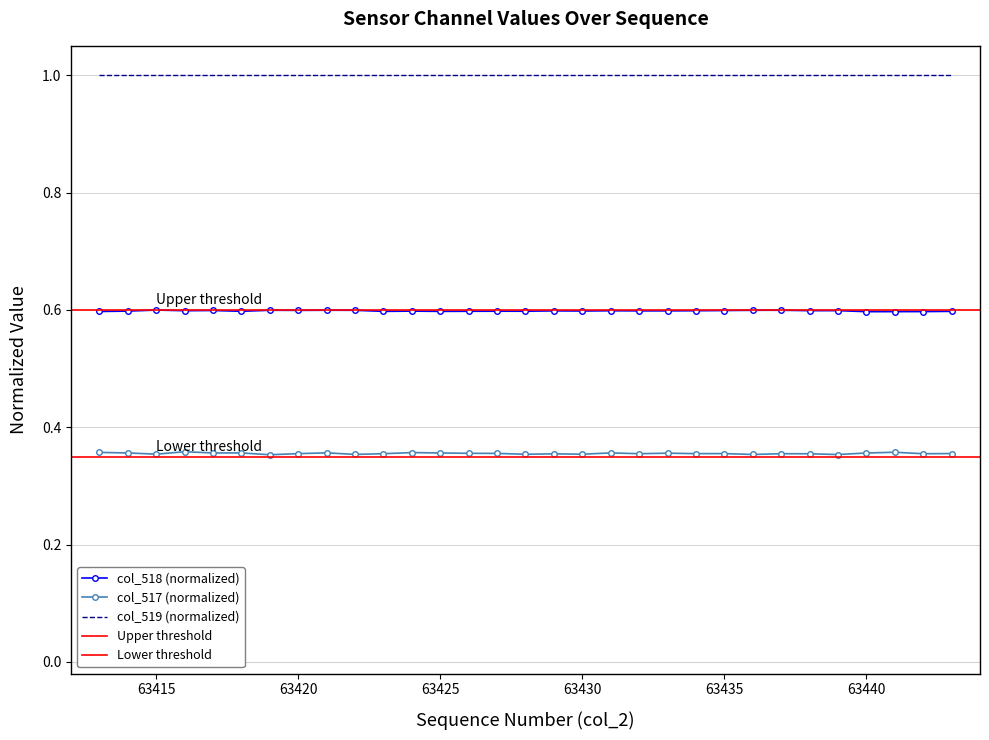

Which series has the largest range (max minus min)?

col_517